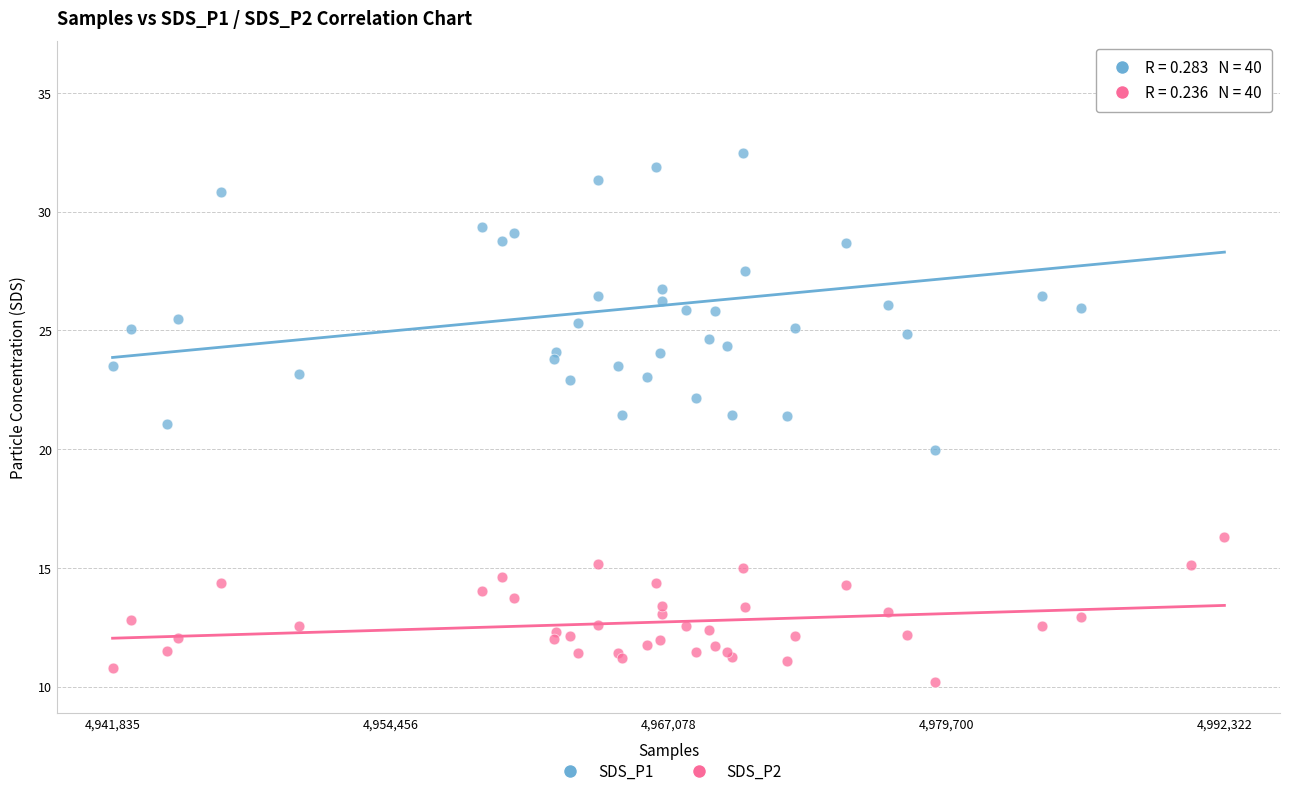

Which series reaches the maximum Y coordinate?

SDS_P1